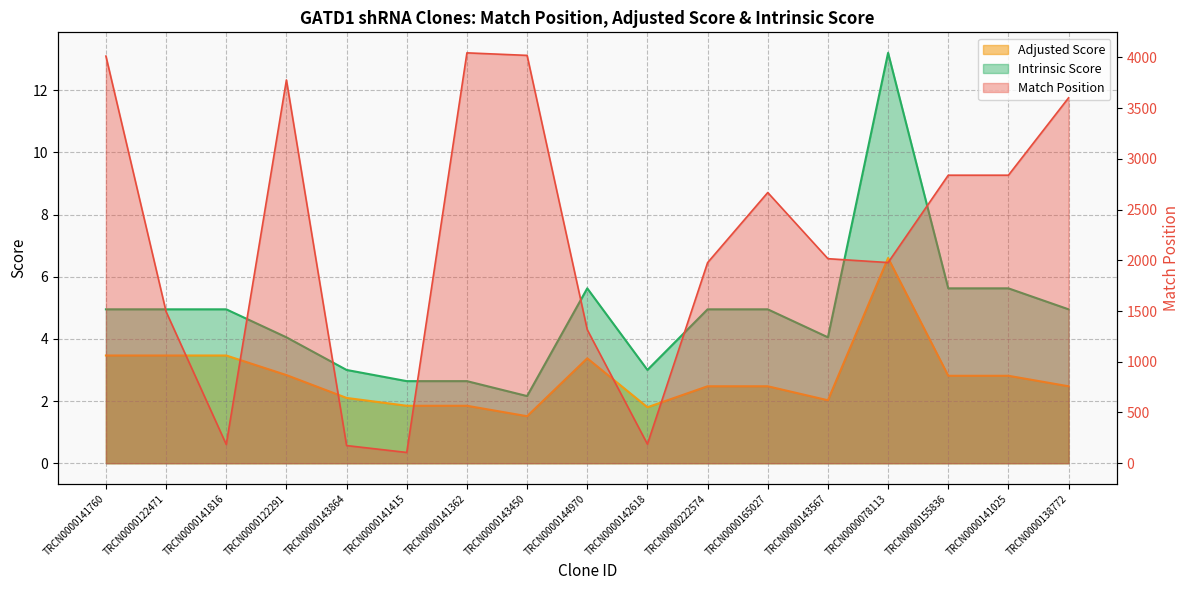

Count the number of data series in this chart.

3